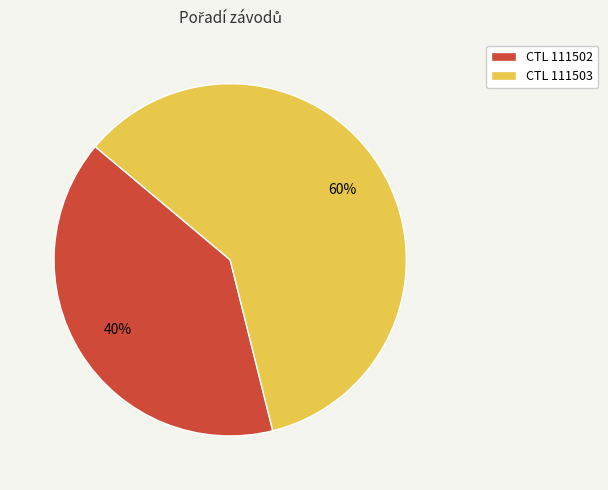

Which slice represents more than half of the pie?

CTL 111503